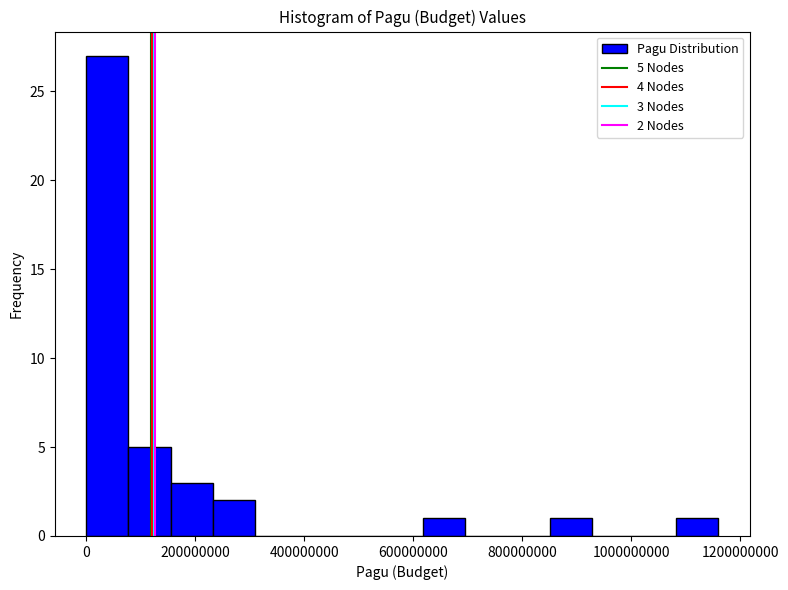

Read against the x-axis, roughly where is the centre of the tallest bar?

40000000